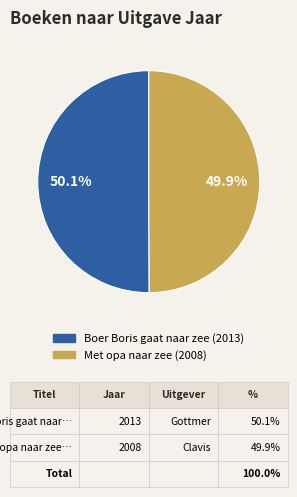

To the nearest percent, what is the combined percentage of Boer Boris gaat naar zee and Met opa naar zee?

100%